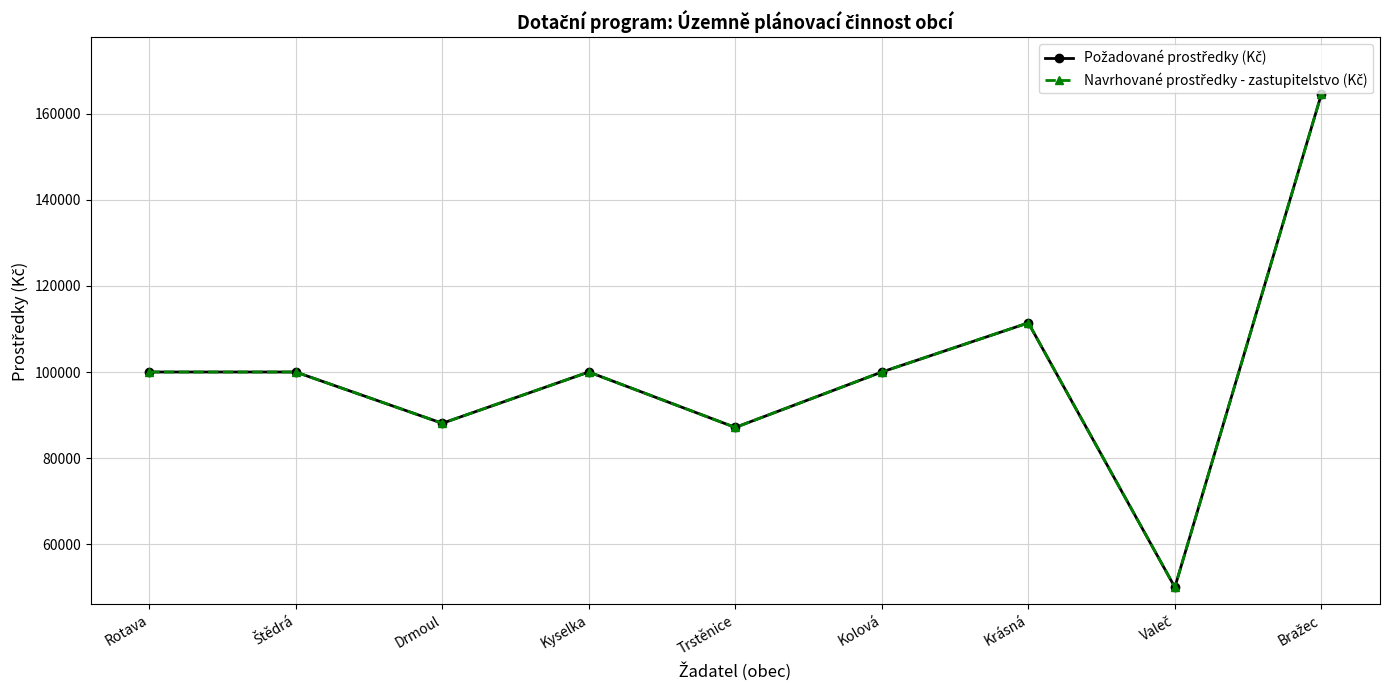

Reading left to right, list all the values displayed in this chart.

Požadované prostředky (Kč): 100000	100000	88088	100000	87120	100000	111416	50000	164560
Navrhované prostředky - zastupitelstvo (Kč): 100000	100000	88088	100000	87120	100000	111416	50000	164560